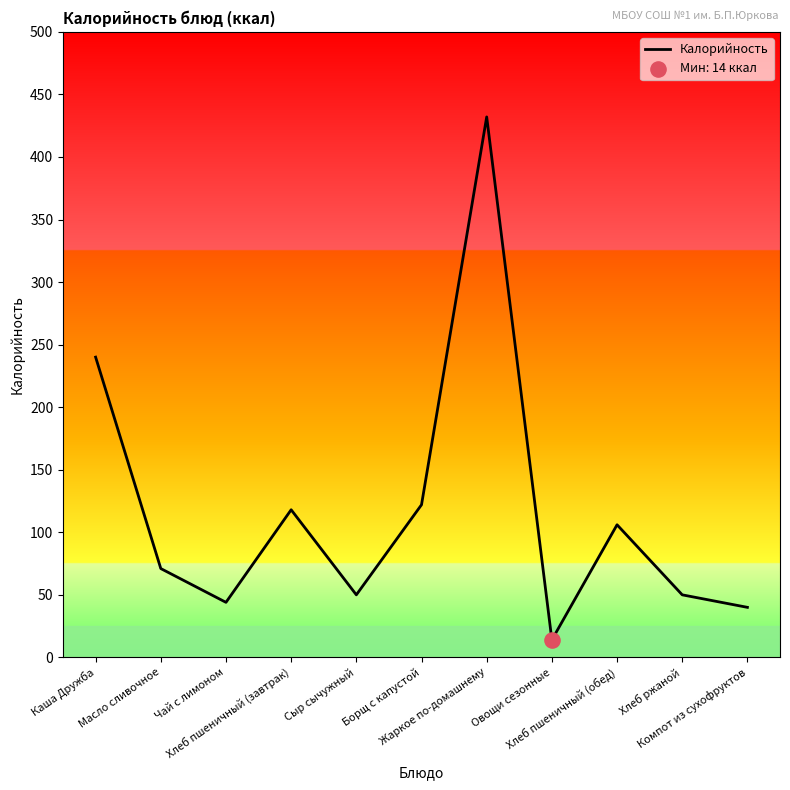

Approximately how many times larger is the value at Хлеб пшеничный (завтрак) compared to Чай с лимоном?

2.7